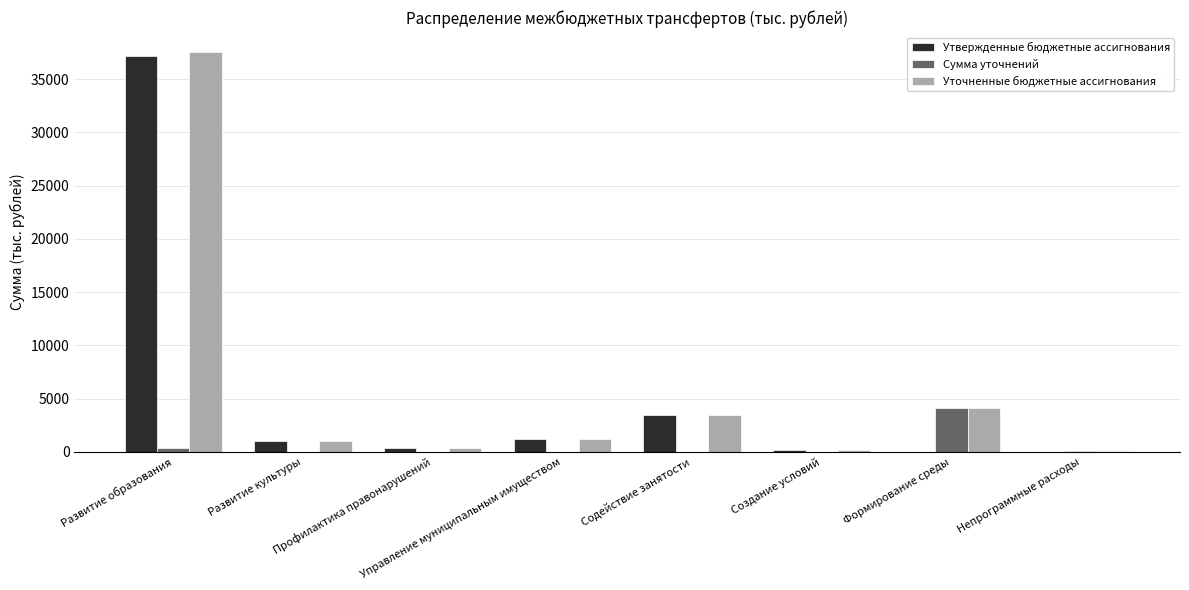

What is the greatest value displayed?

37550.2